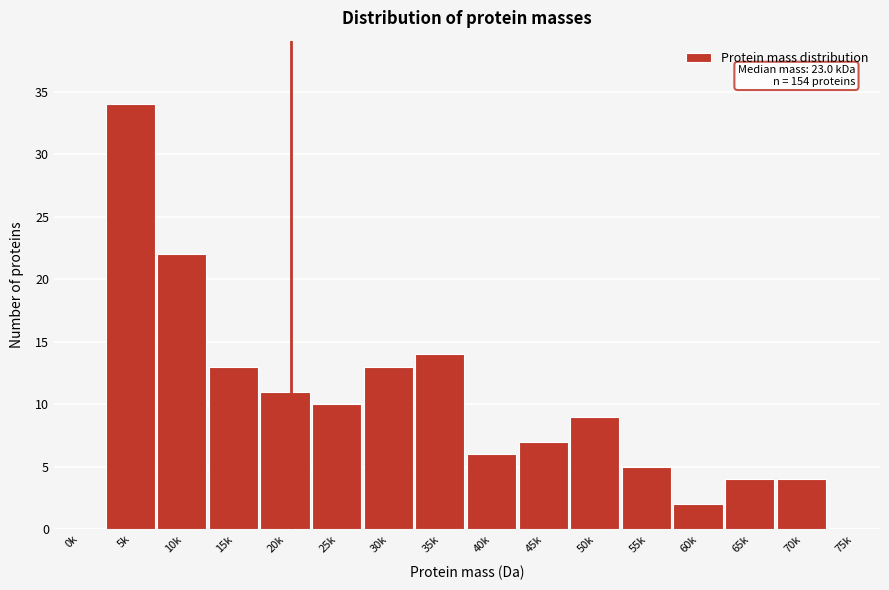

Reading left to right, extract all data points from this chart.

0k=0	5k=34	10k=22	15k=13	20k=11	25k=10	30k=13	35k=14	40k=6	45k=7	50k=9	55k=5	60k=2	65k=4	70k=4	75k=0